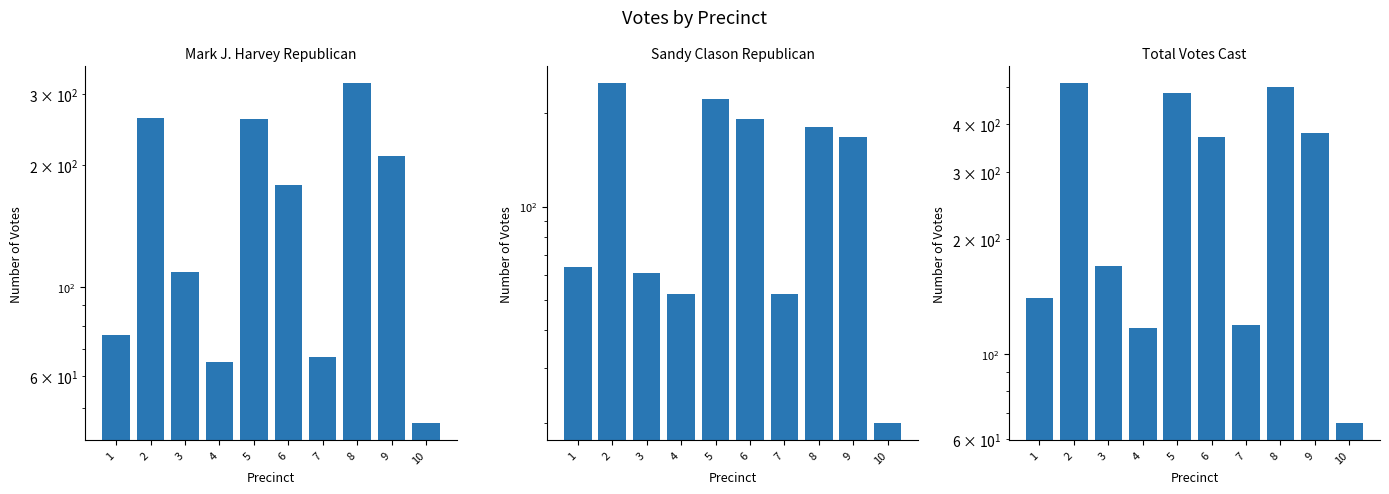

Reading left to right, list all the values displayed in this chart.

Mark J. Harvey Republican: 1=76	2=262	3=109	4=65	5=261	6=179	7=67	8=319	9=211	10=46
Sandy Clason Republican: 1=64	2=250	3=61	4=52	5=222	6=192	7=52	8=181	9=168	10=20
Total Votes Cast: 1=140	2=512	3=170	4=117	5=483	6=371	7=119	8=500	9=379	10=66